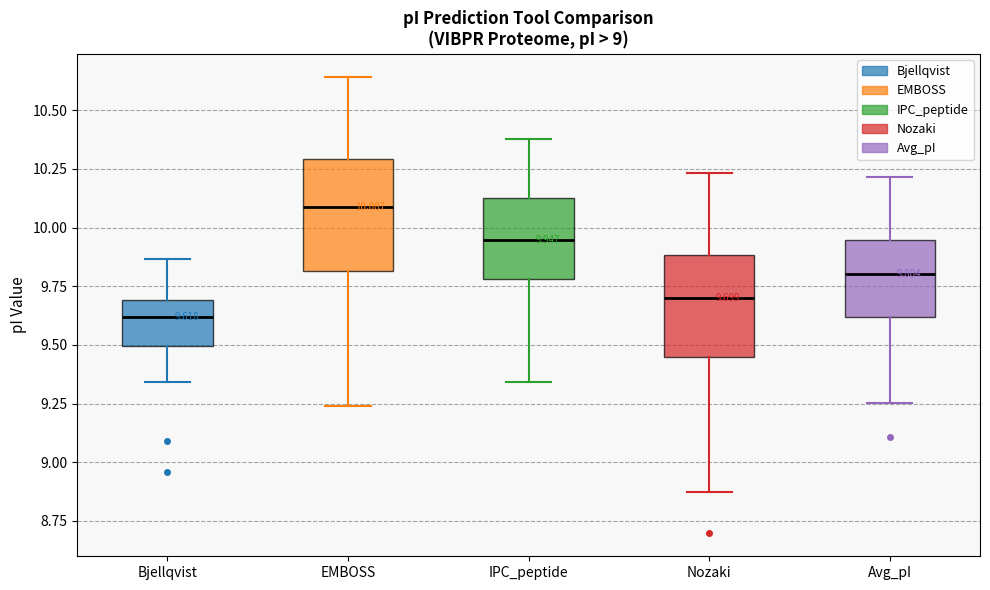

Which box has the highest median line?

EMBOSS